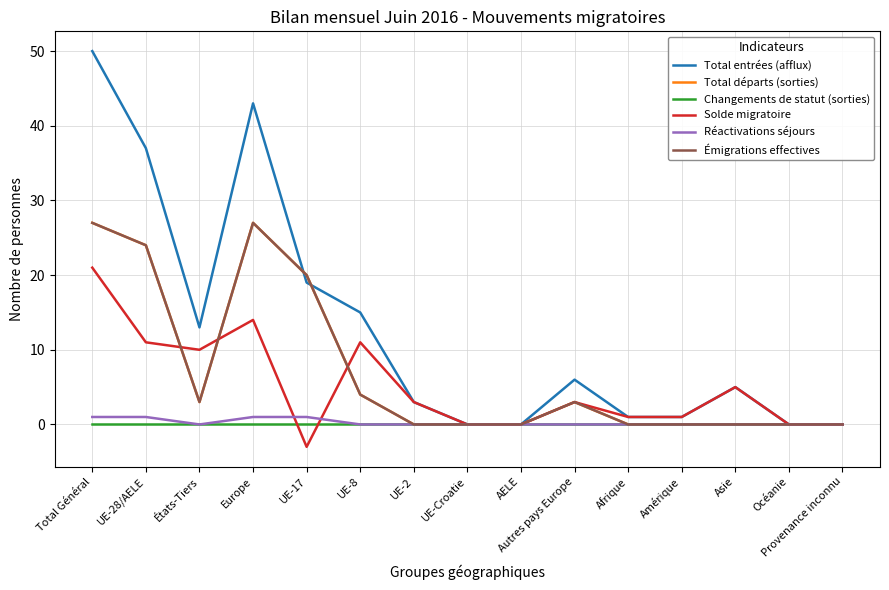

Is this an area chart (filled region under the line)?

No